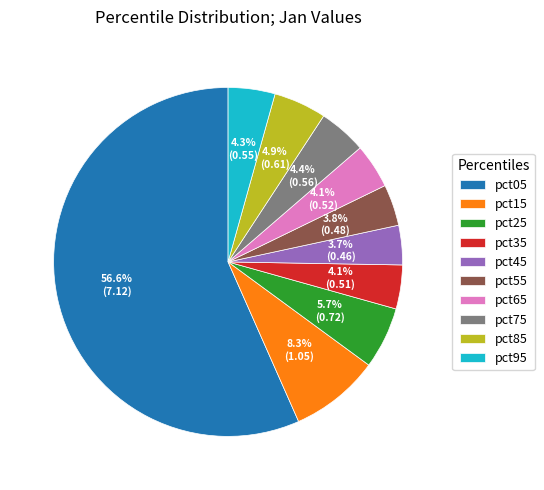

To the nearest percent, what is the difference between the pct65 and pct15 slice percentages?

4%